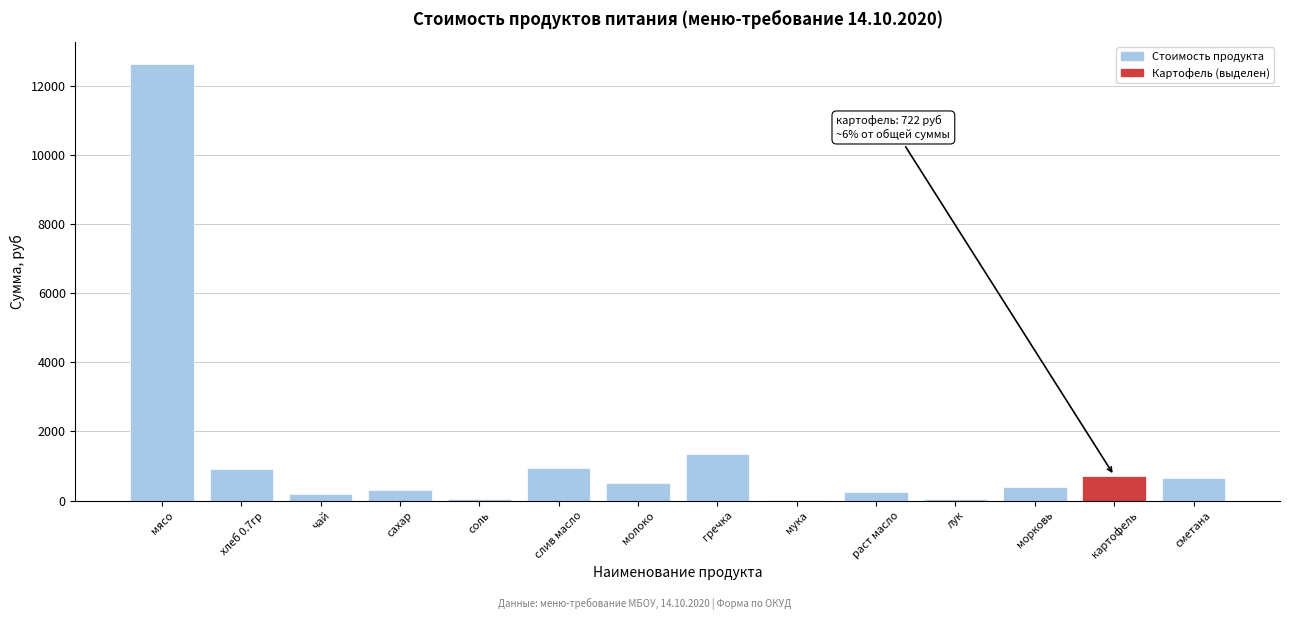

Is it true that the value at морковь is 388.1?

True